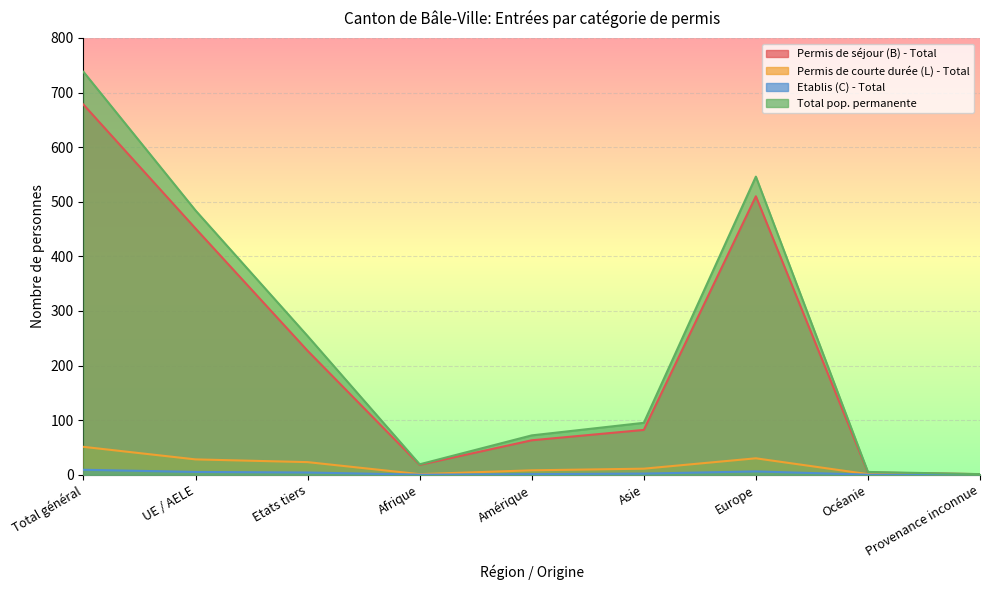

What is the total value across all series at Amérique?

144